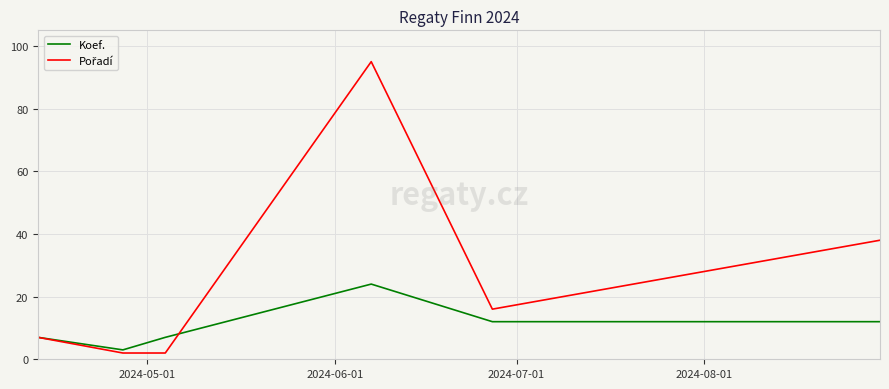

What is the greatest value displayed?

95